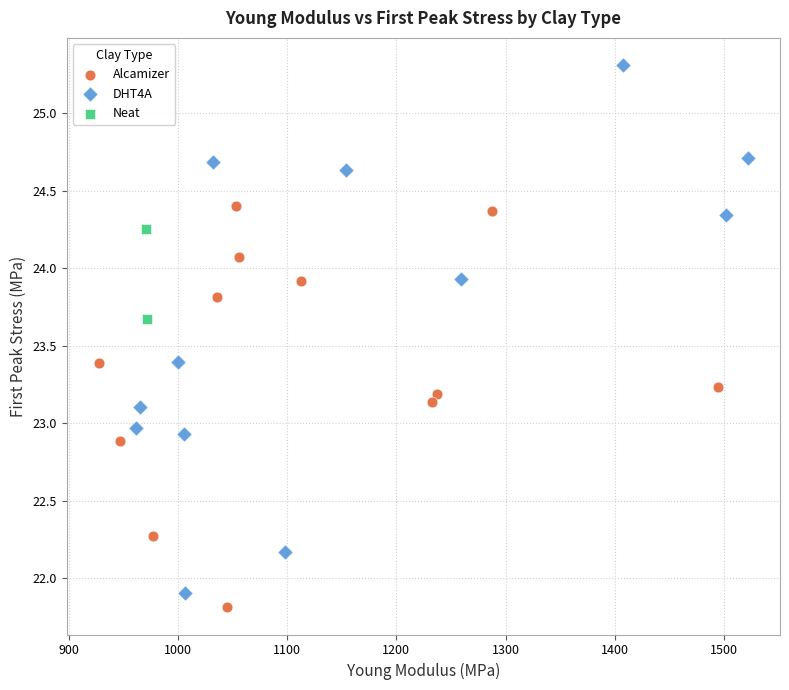

What are all the series names shown in the legend?

Alcamizer, DHT4A, Neat